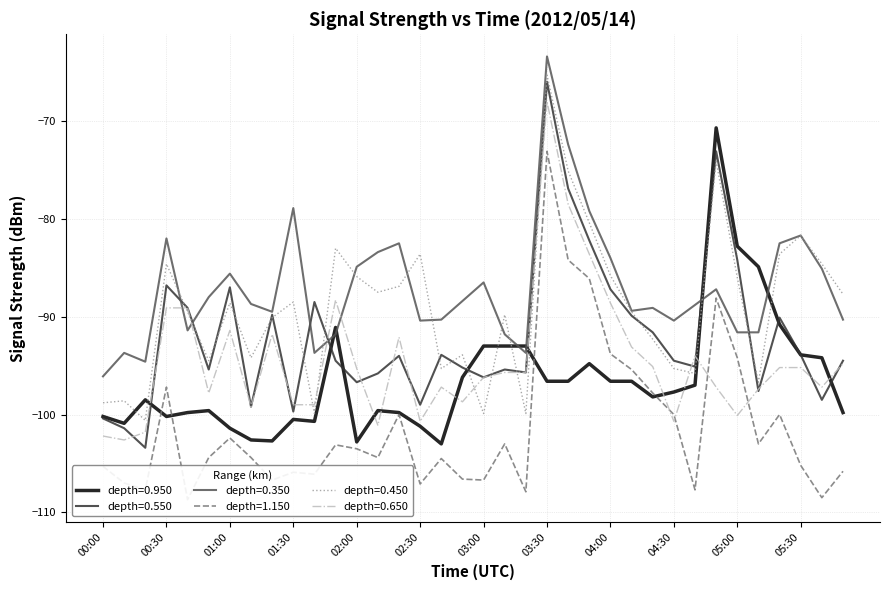

Which category has the lowest value across all series?

00:40